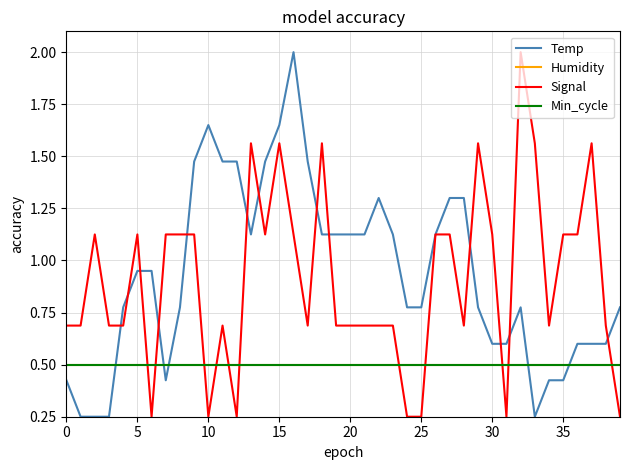

Where is the first local maximum for Temp?

10